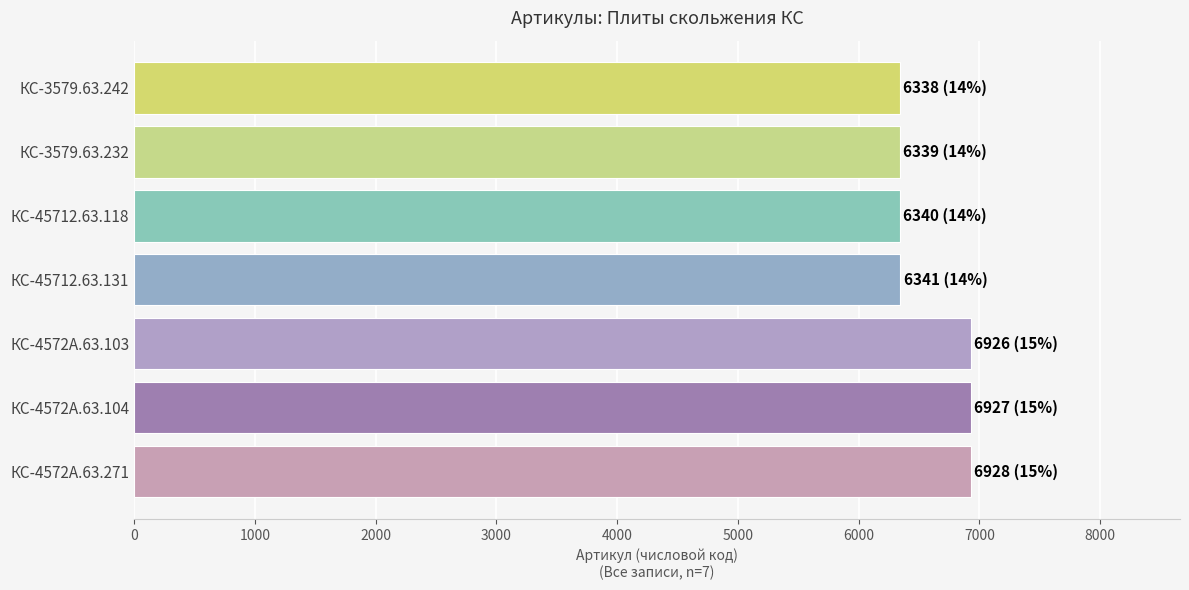

Does the chart contain any negative values?

No